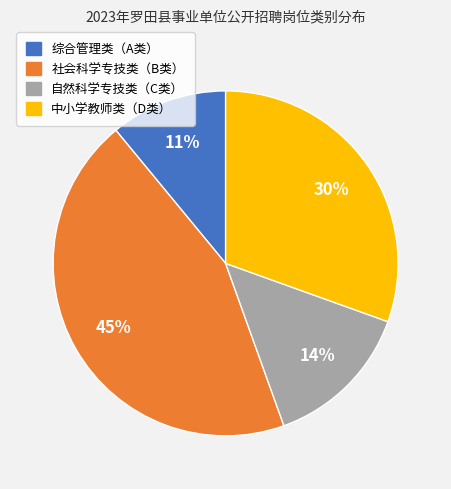

Rank the categories by value from lowest to highest.

综合管理类（A类）, 自然科学专技类（C类）, 中小学教师类（D类）, 社会科学专技类（B类）